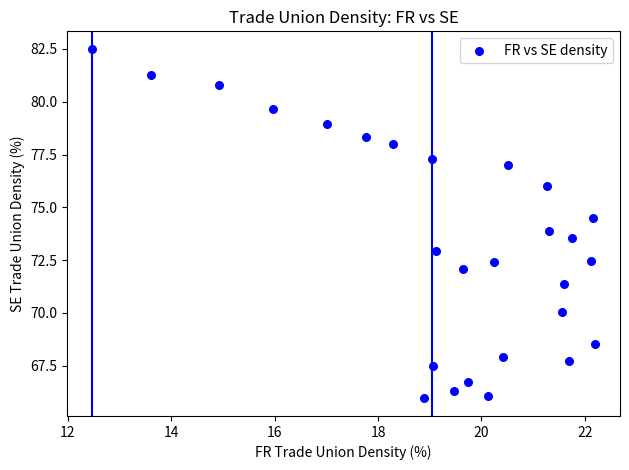

What is the range of Y values (max minus min)?

16.6